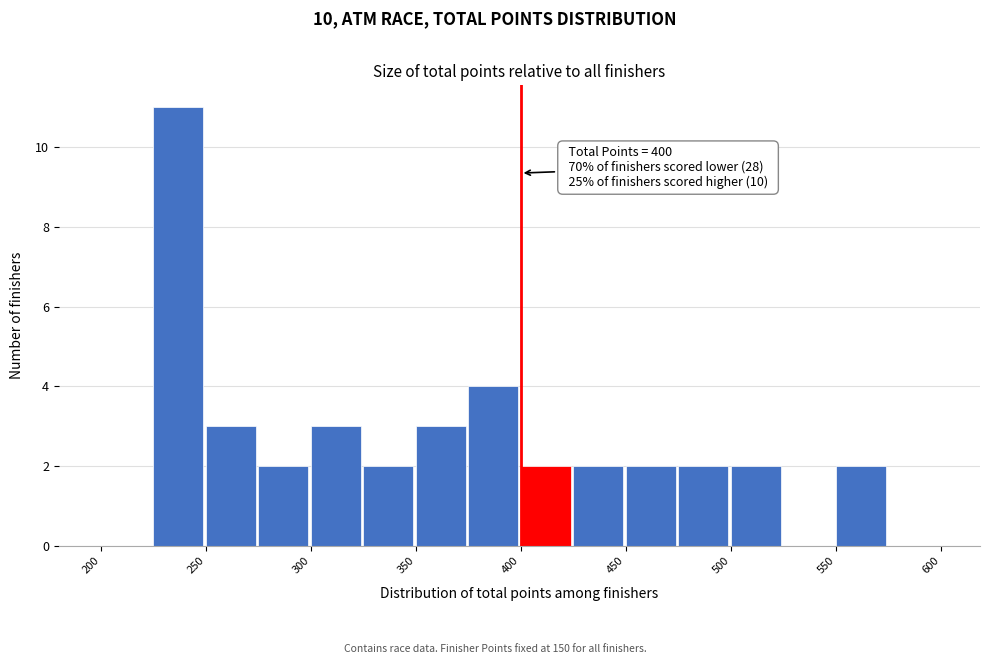

Which range on the x-axis has the tallest bar?

225 to 250